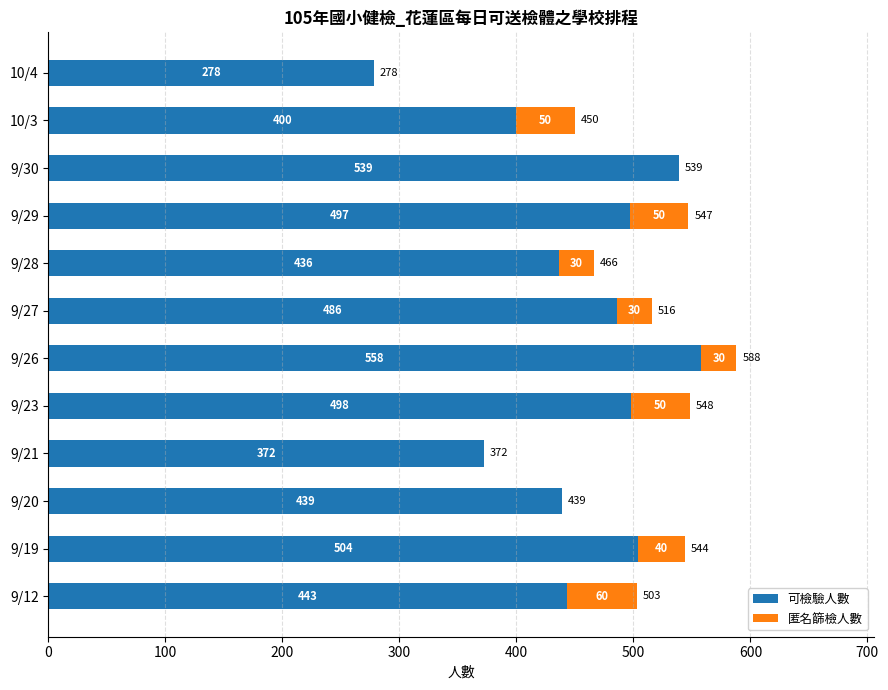

Which category has the highest value in the 可檢驗人數 series?

9/26